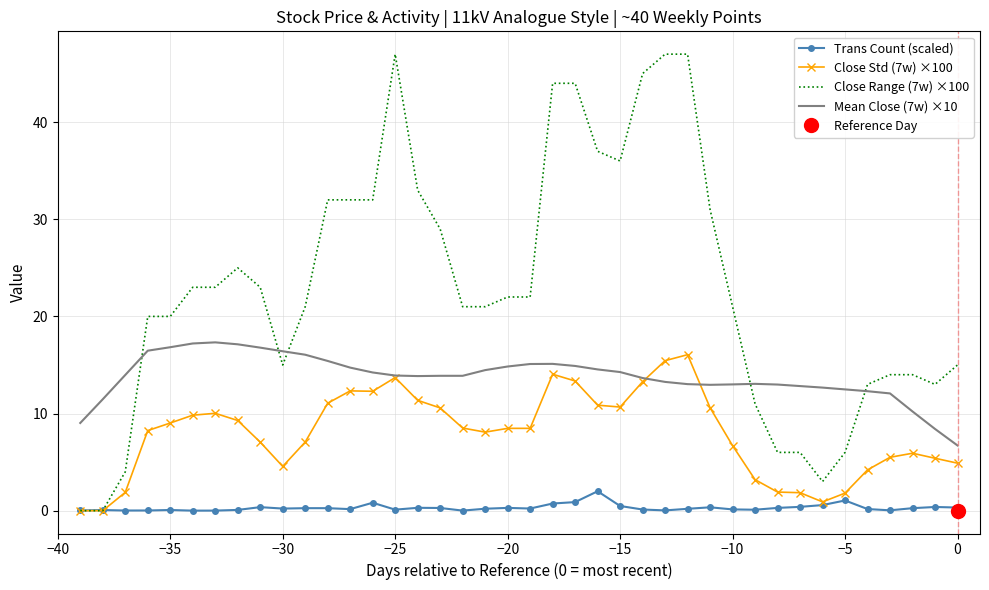

How many times do Trans Count (scaled) and Close Std (7w) ×100 cross each other?

1